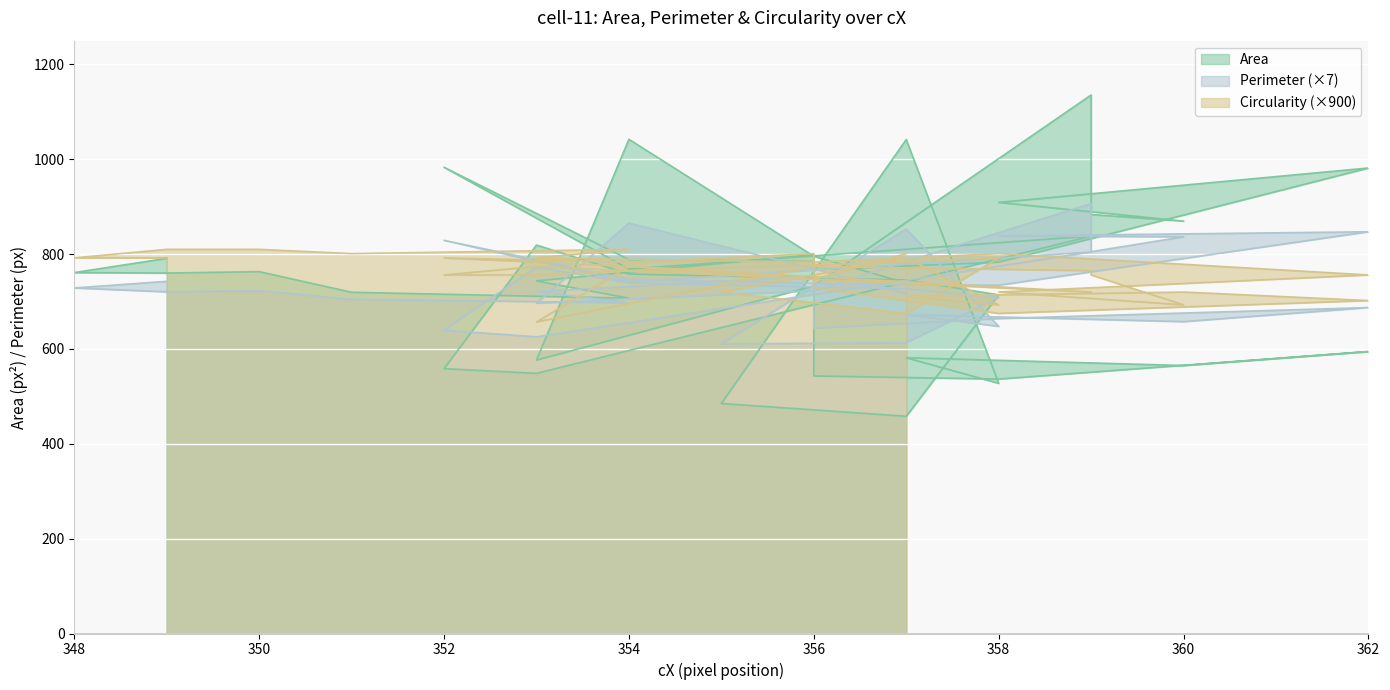

What is the difference between the maximum and minimum values in the Circularity series?

153.0